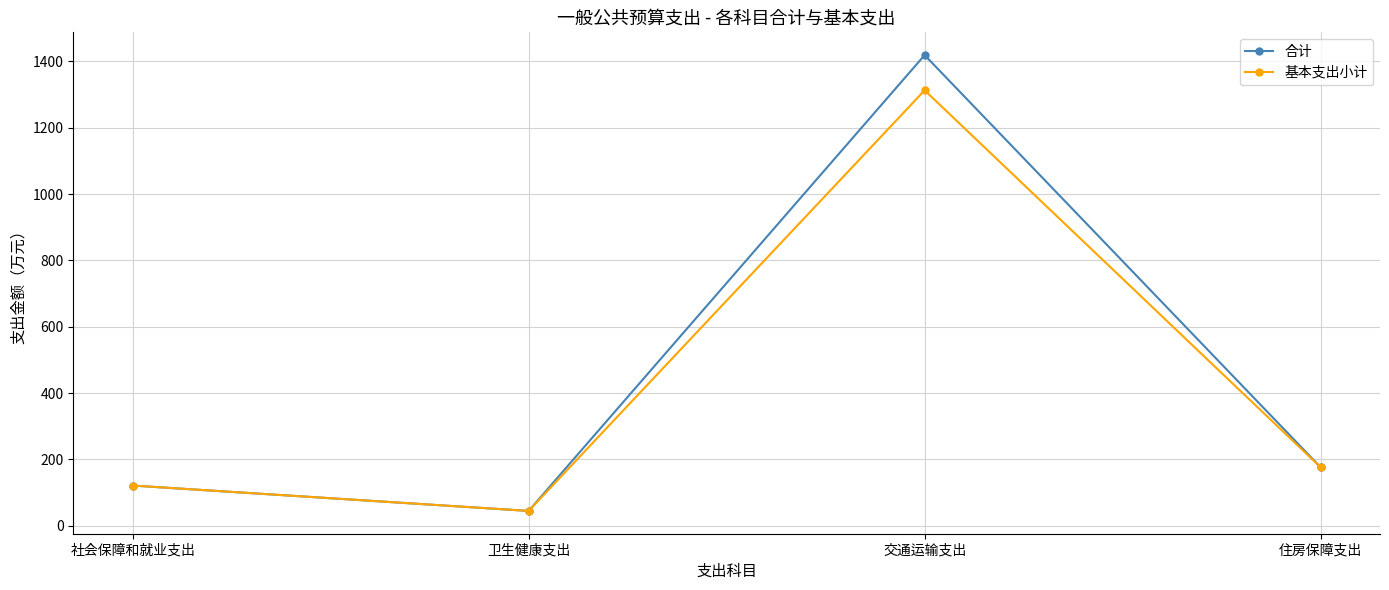

In 合计, how many points are higher than both neighbors (excluding endpoints)?

1